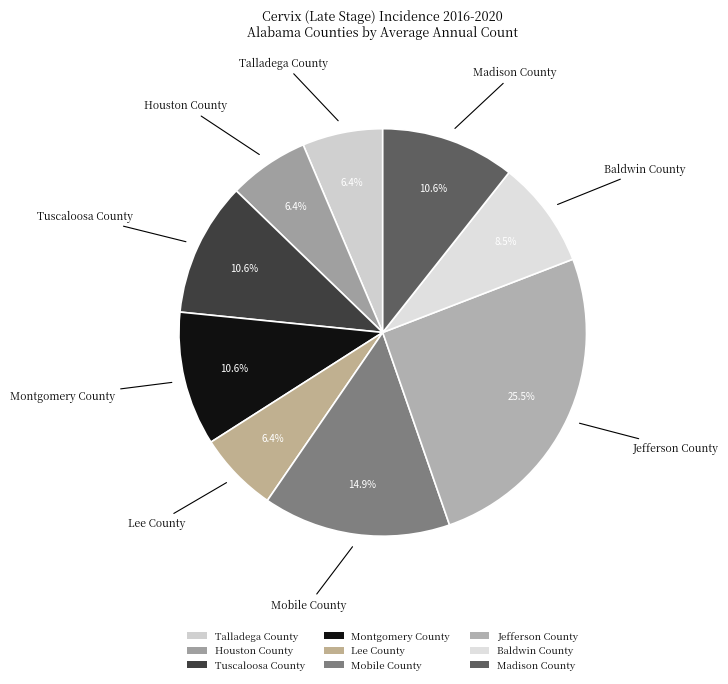

True or false: Baldwin County accounts for 3% of the total.

False